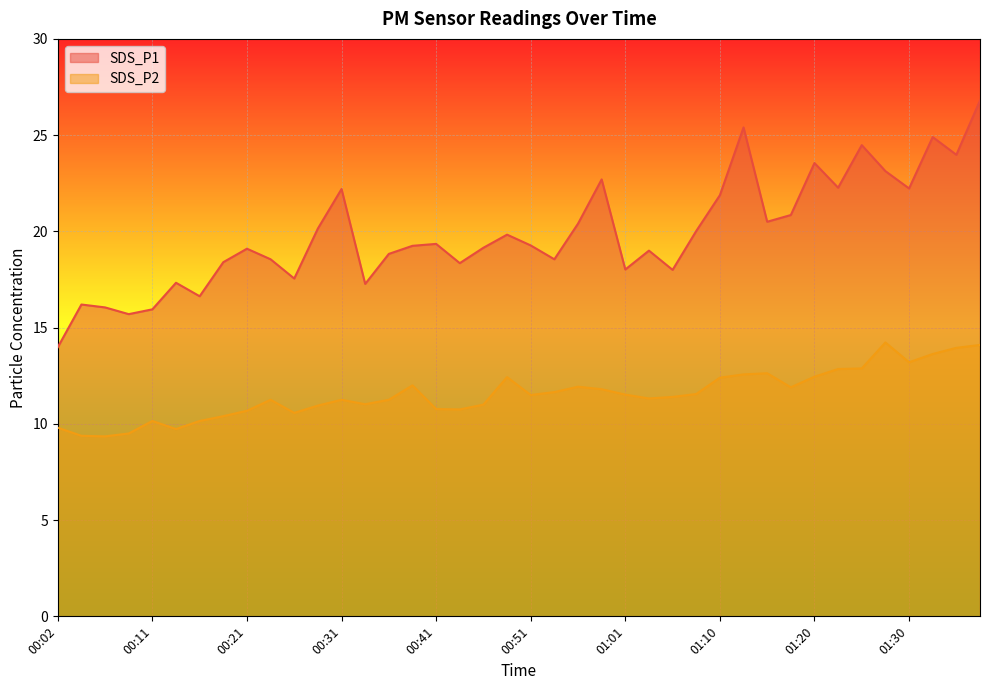

What is the maximum value shown in the chart?

26.8